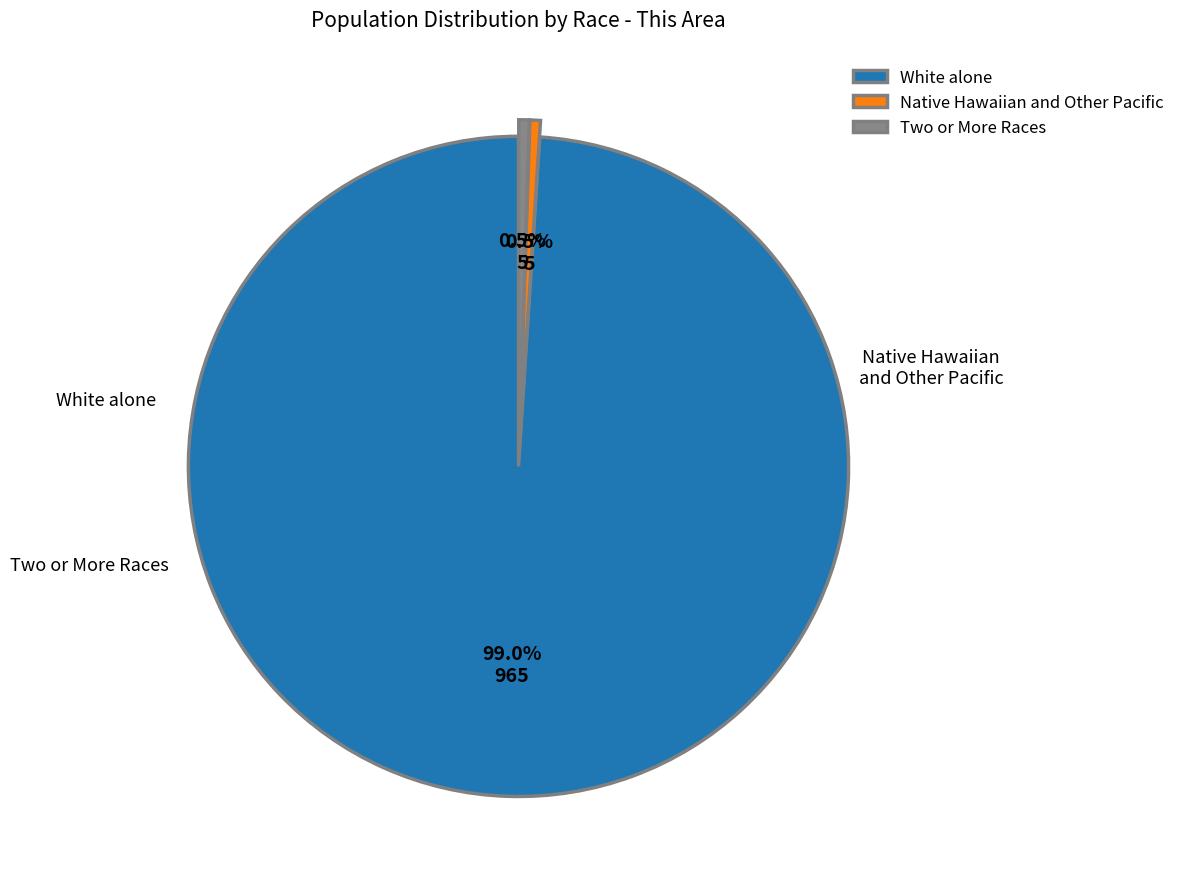

To the nearest percent, what is the average slice percentage?

33%